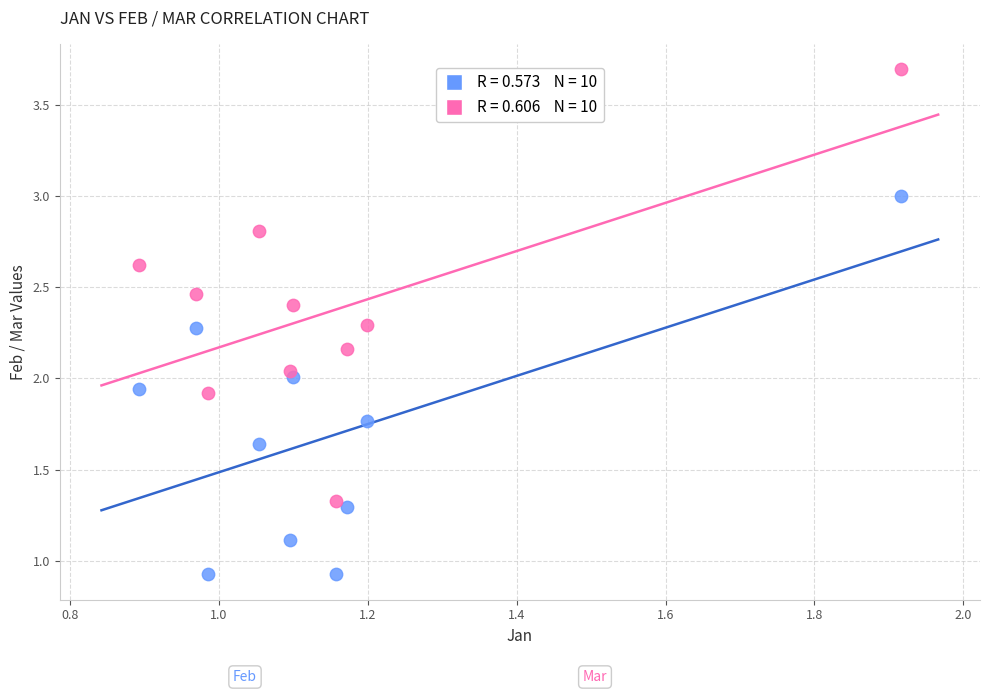

Across all data points, what is the range of X values (max minus min)?

1.0